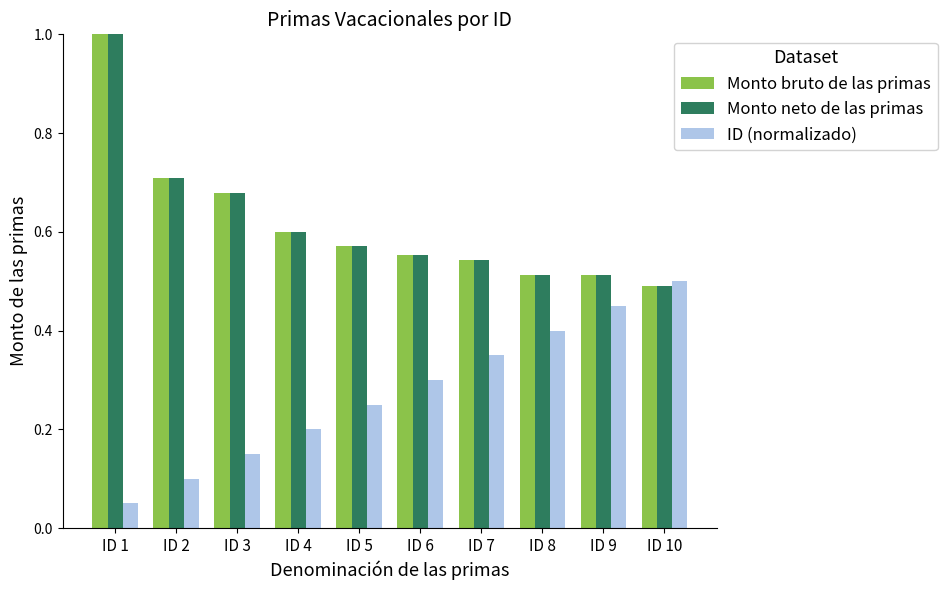

At which category is the sum across all series the highest?

ID 1